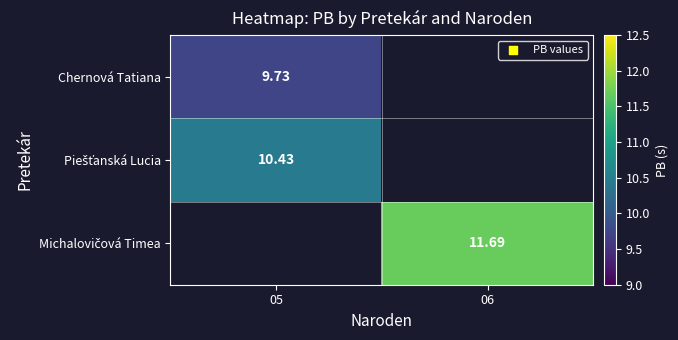

At which category does the chart reach its peak across all series?

06